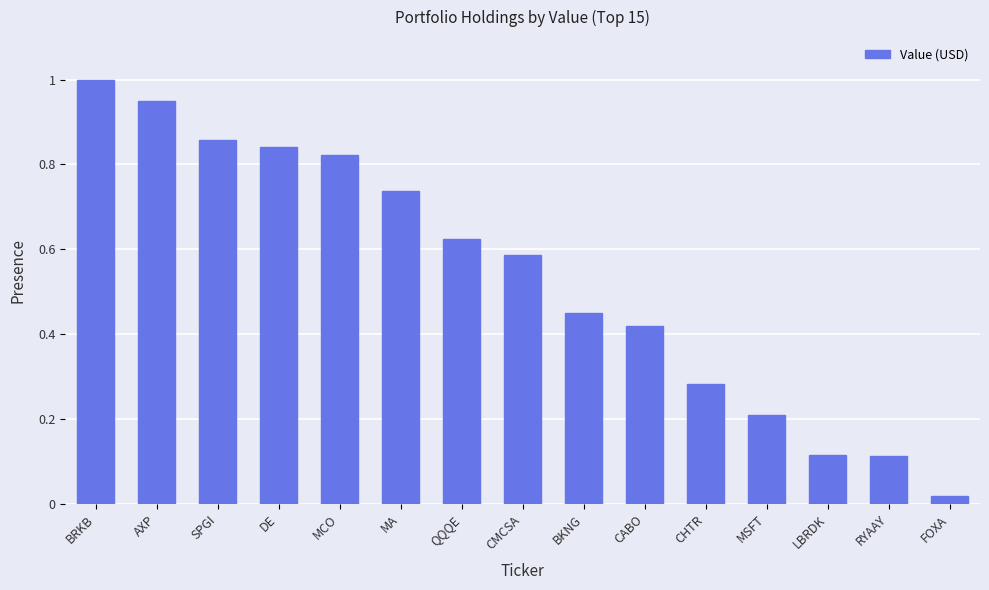

What position from the right is MA?

10